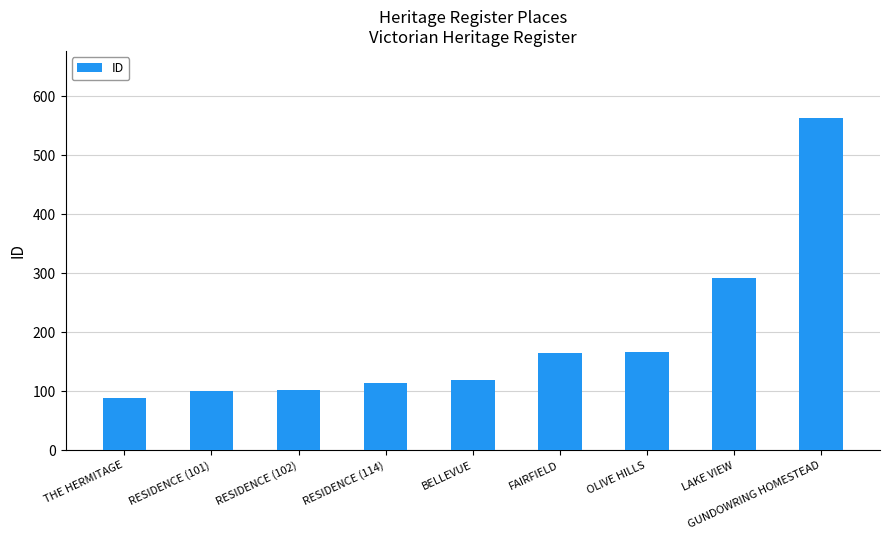

Approximately how many times larger is the value at RESIDENCE (102) compared to FAIRFIELD?

0.6